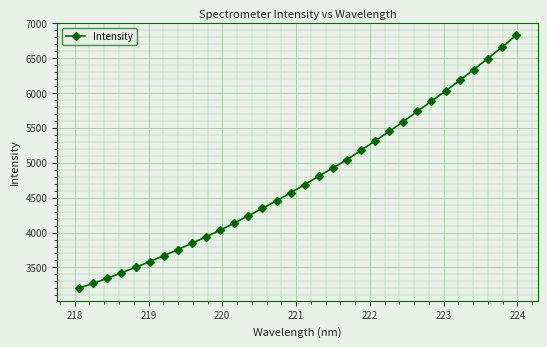

What is the difference between the second highest and second lowest values?

3378.0